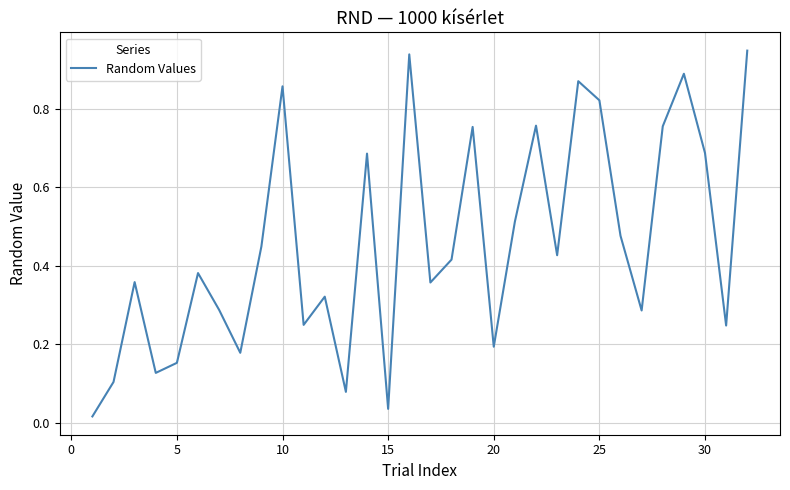

How many lines are shown in the chart?

1